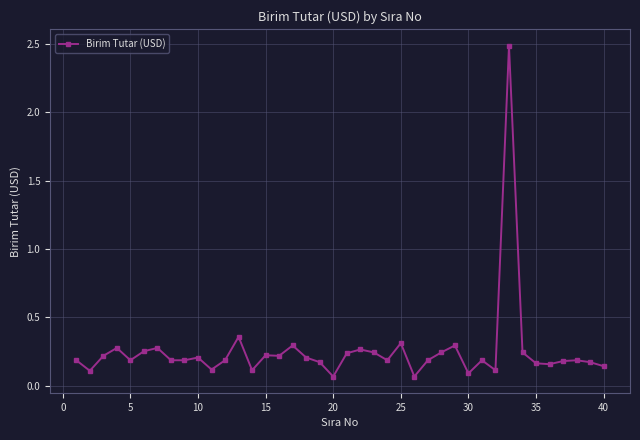

What is the greatest value displayed?

2.5